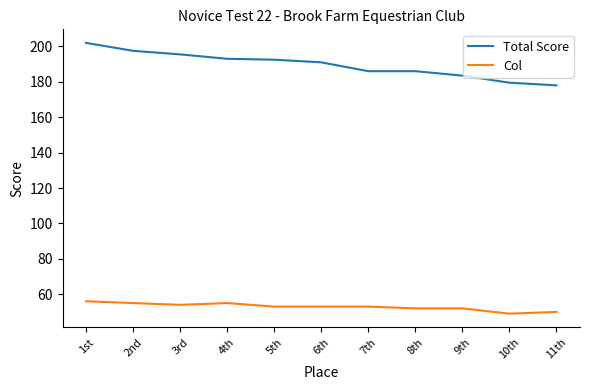

Is it true that Total Score equals 347.1 at 3rd?

False